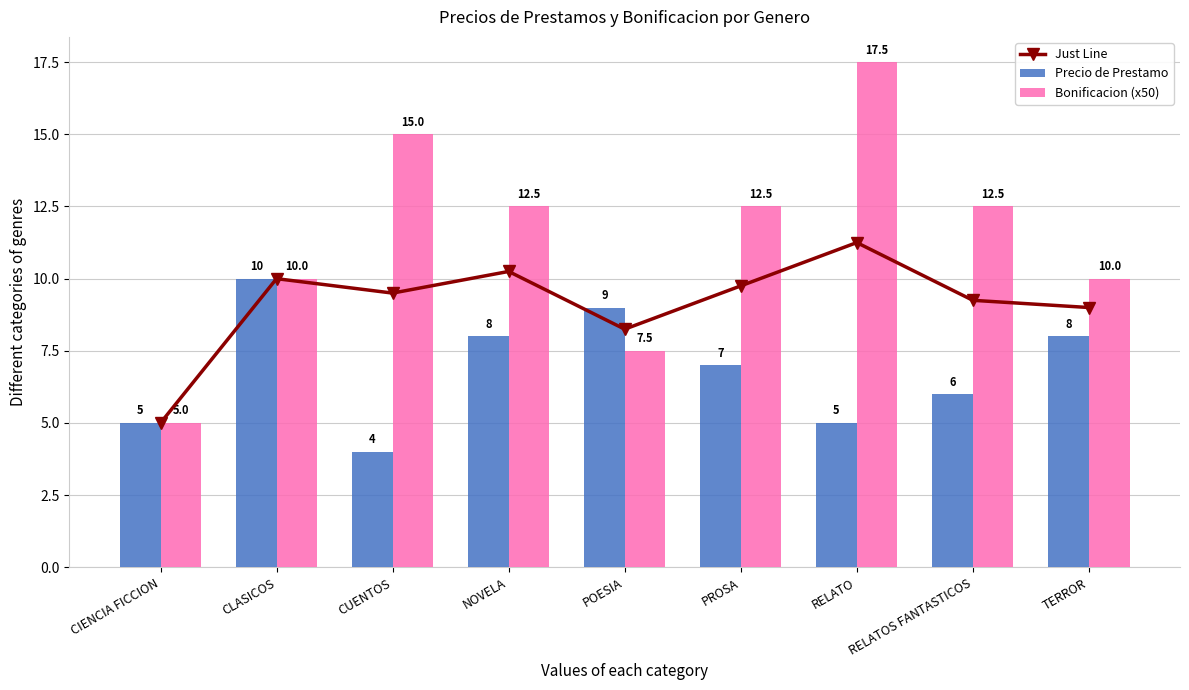

Reading left to right, list all the values displayed in this chart.

Just Line: CIENCIA FICCION=5.0	CLASICOS=10.0	CUENTOS=9.5	NOVELA=10.2	POESIA=8.2	PROSA=9.8	RELATO=11.2	RELATOS FANTASTICOS=9.2	TERROR=9.0
Precio de Prestamo: CIENCIA FICCION=5.0	CLASICOS=10.0	CUENTOS=4.0	NOVELA=8.0	POESIA=9.0	PROSA=7.0	RELATO=5.0	RELATOS FANTASTICOS=6.0	TERROR=8.0
Bonificacion (x50): CIENCIA FICCION=5.0	CLASICOS=10.0	CUENTOS=15.0	NOVELA=12.5	POESIA=7.5	PROSA=12.5	RELATO=17.5	RELATOS FANTASTICOS=12.5	TERROR=10.0